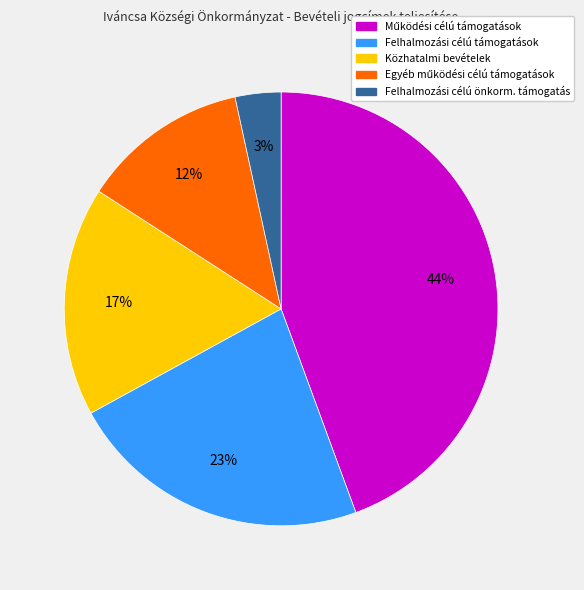

To the nearest percent, what is the difference between the largest and smallest slice percentages?

41%